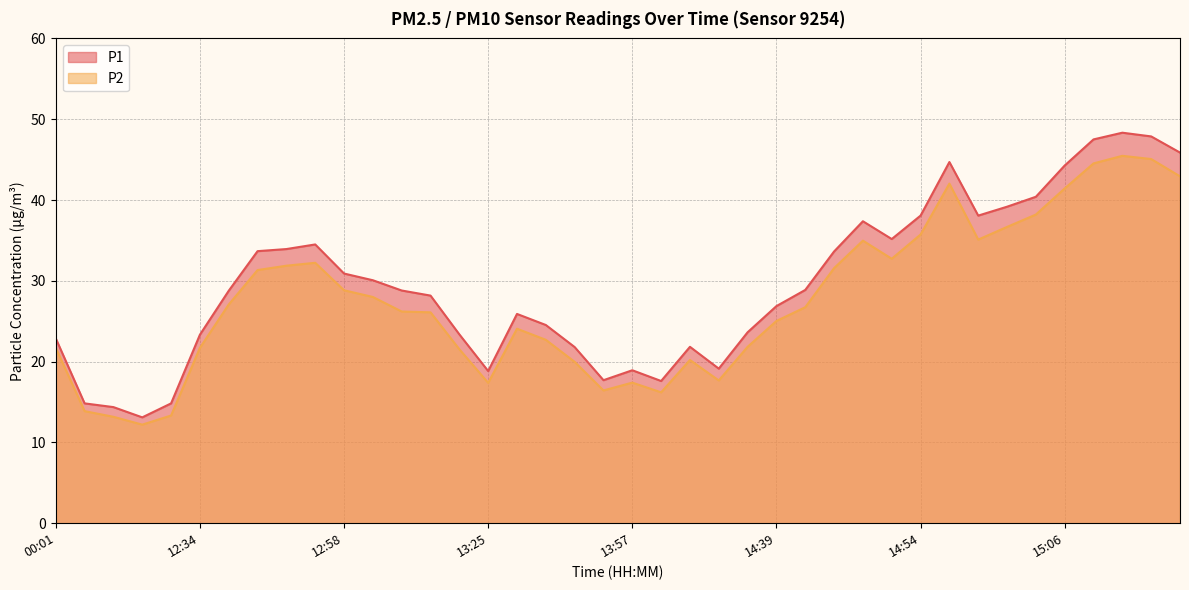

Which has a higher value, 14:54 or 12:50?

14:54